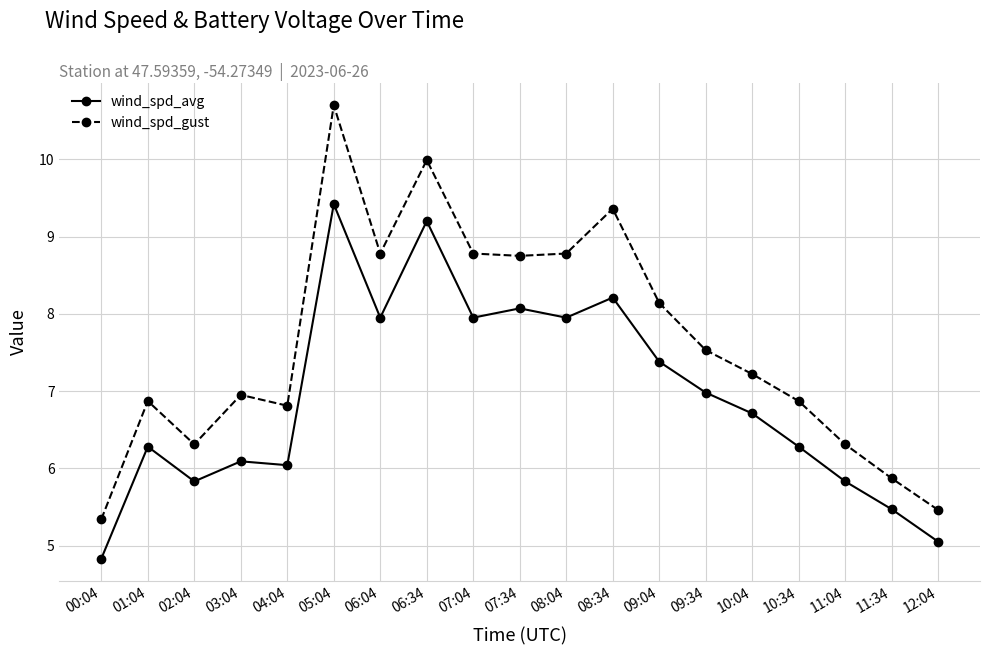

What is the difference between the wind_spd_avg values at 08:34 and 10:04?

1.5